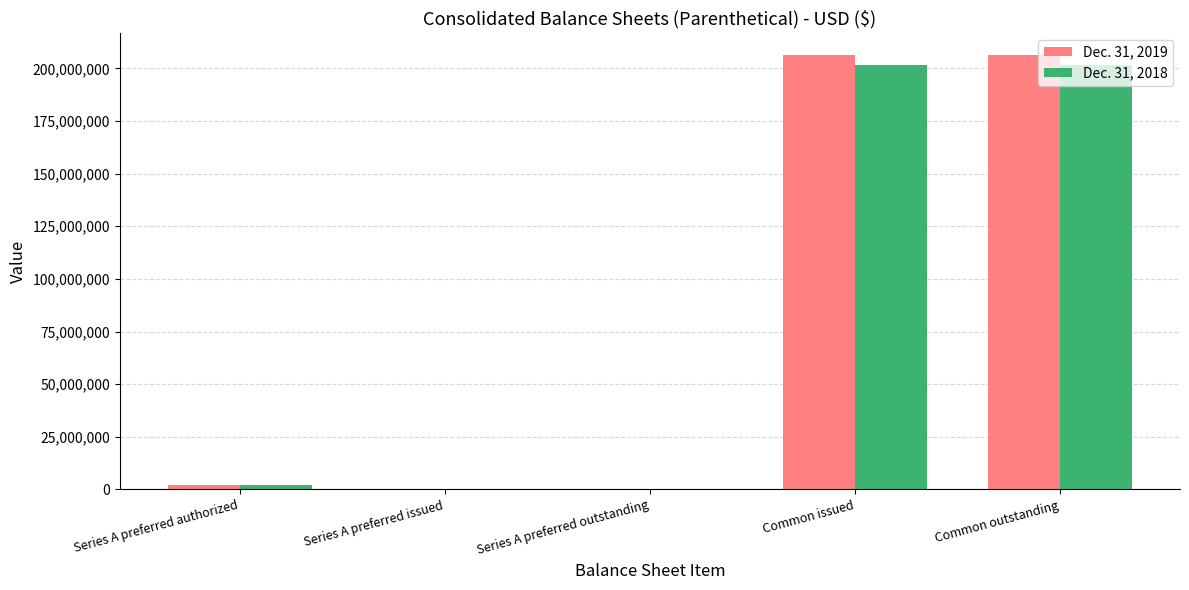

True or false: Dec. 31, 2018 has a value of 13602 at Series A preferred issued.

True